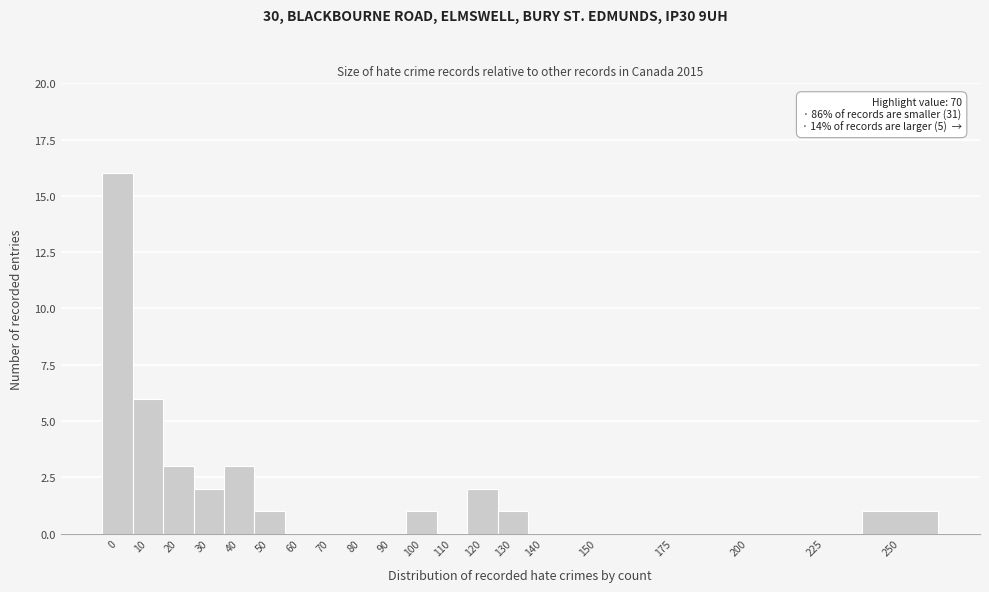

Reading left to right, extract all data points from this chart.

0=16	10=6	20=3	30=2	40=3	50=1	60=0	70=0	80=0	90=0	100=1	110=0	120=2	130=1	140=0	150=0	175=0	200=0	225=0	250=1